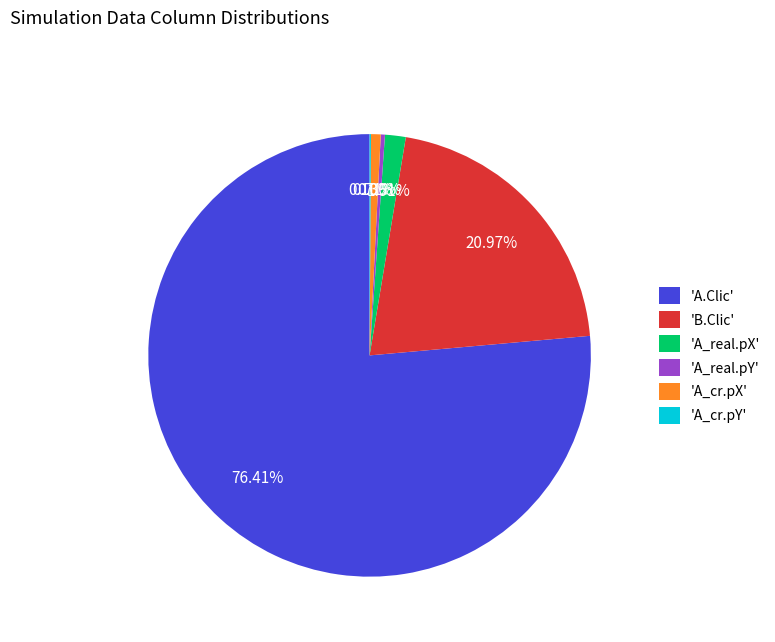

To the nearest percent, what is the average slice percentage?

17%